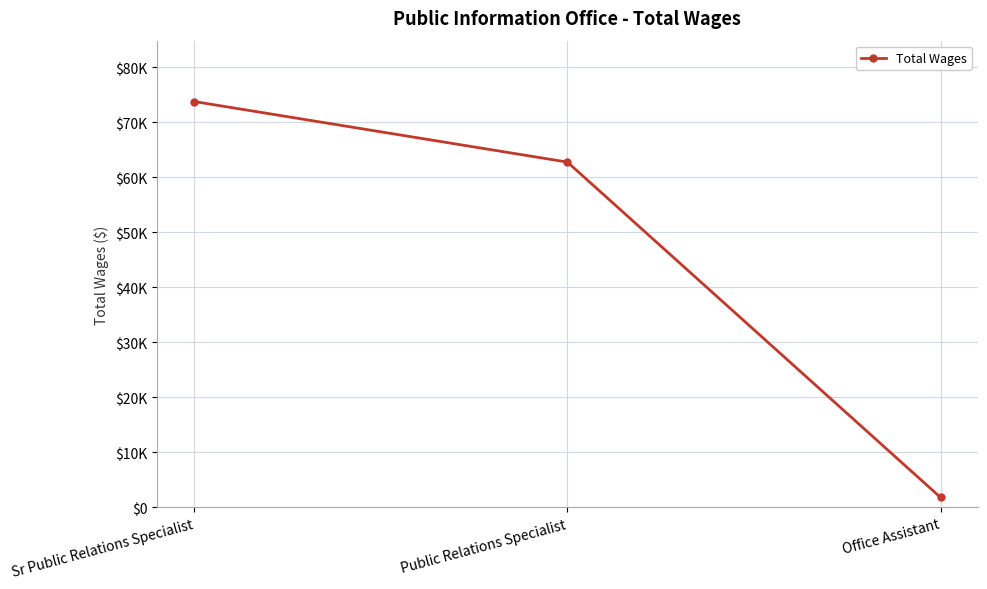

What is the difference between the values at Public Relations Specialist and Office Assistant?

60987